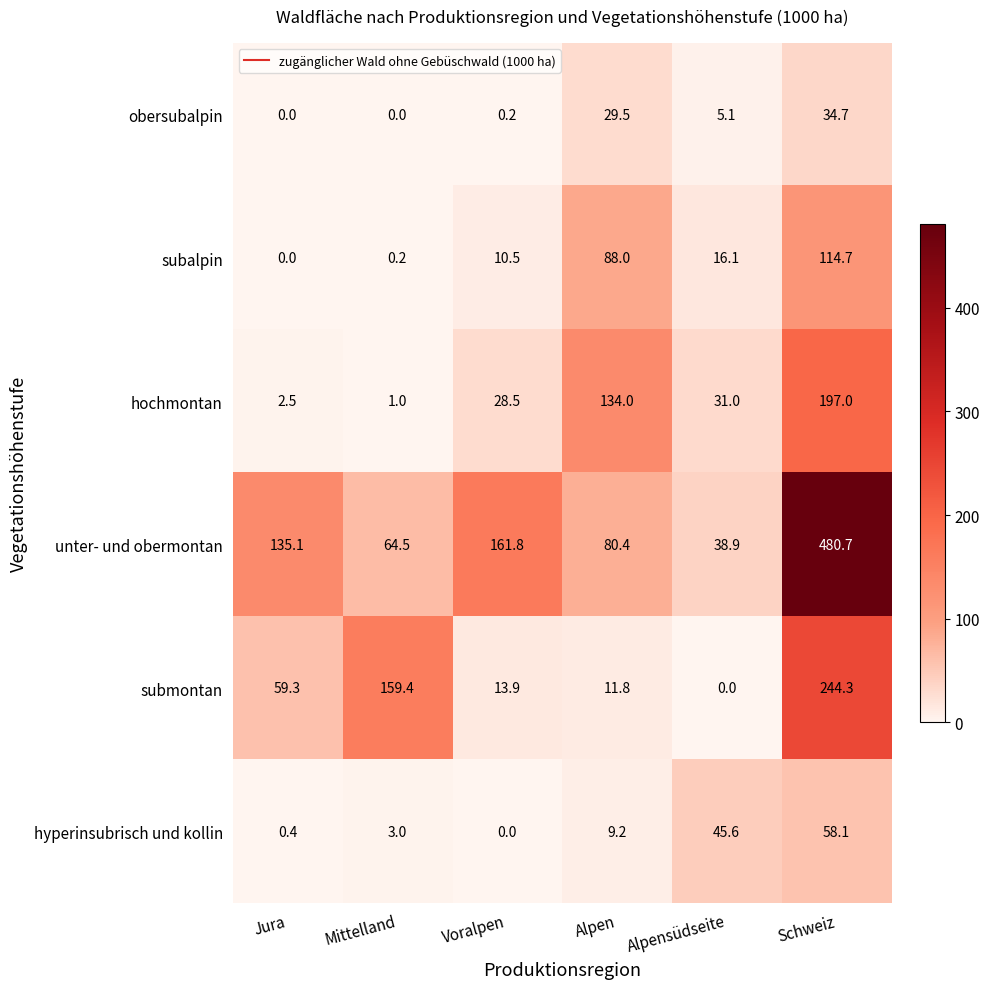

At Alpen, list the series in order from smallest to largest.

hyperinsubrisch und kollin, submontan, obersubalpin, unter- und obermontan, subalpin, hochmontan